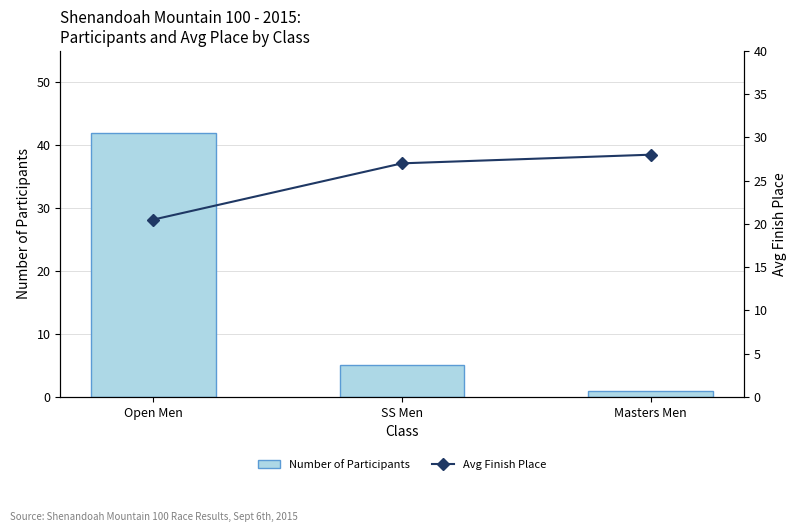

List the series in order of their peak value, lowest first.

Avg Finish Place, Number of Participants